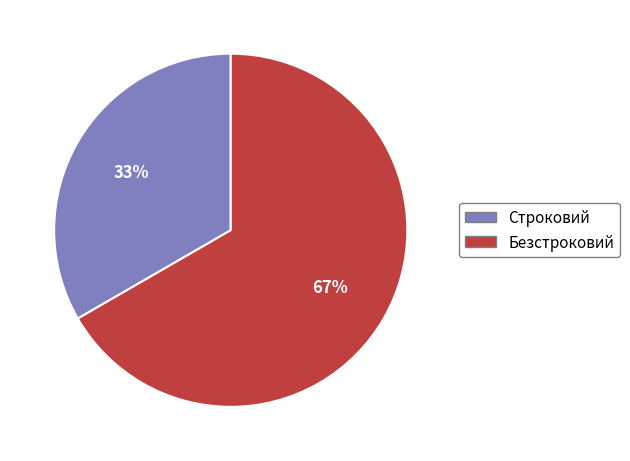

Which has a higher value, Безстроковий or Строковий?

Безстроковий